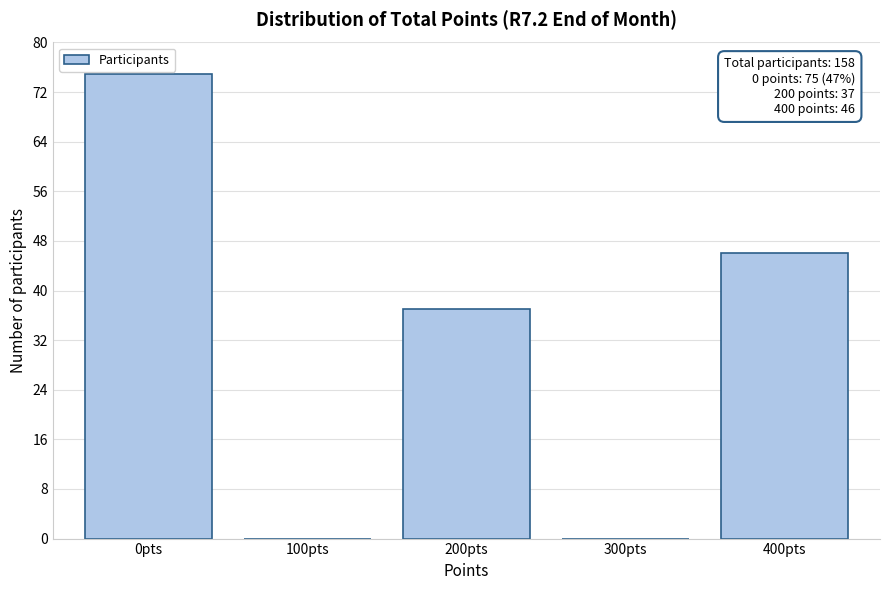

Reading right to left, what are all the values shown in this chart?

400pts=46	300pts=0	200pts=37	100pts=0	0pts=75